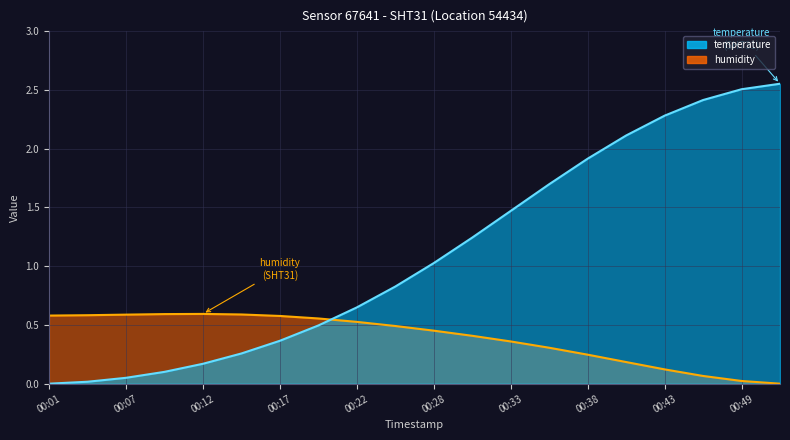

What is the difference between the values at 00:12 and 00:51?

2.4